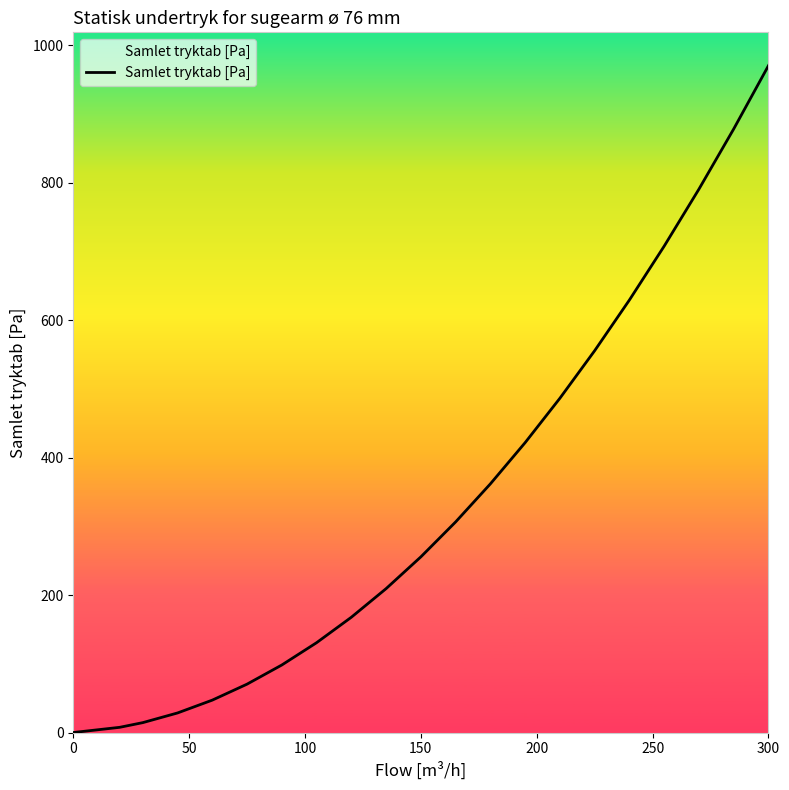

What is the difference between the maximum and minimum values?

970.5